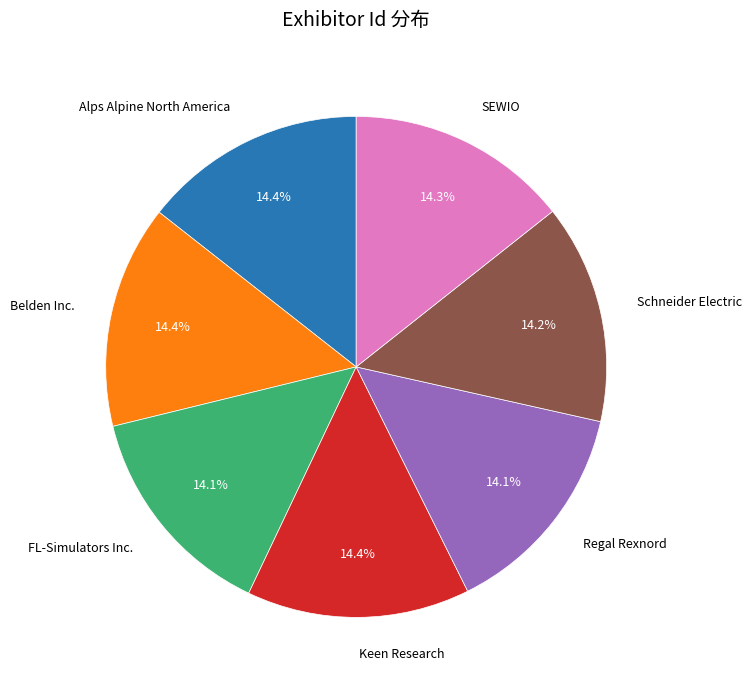

Does any single category account for the majority?

No